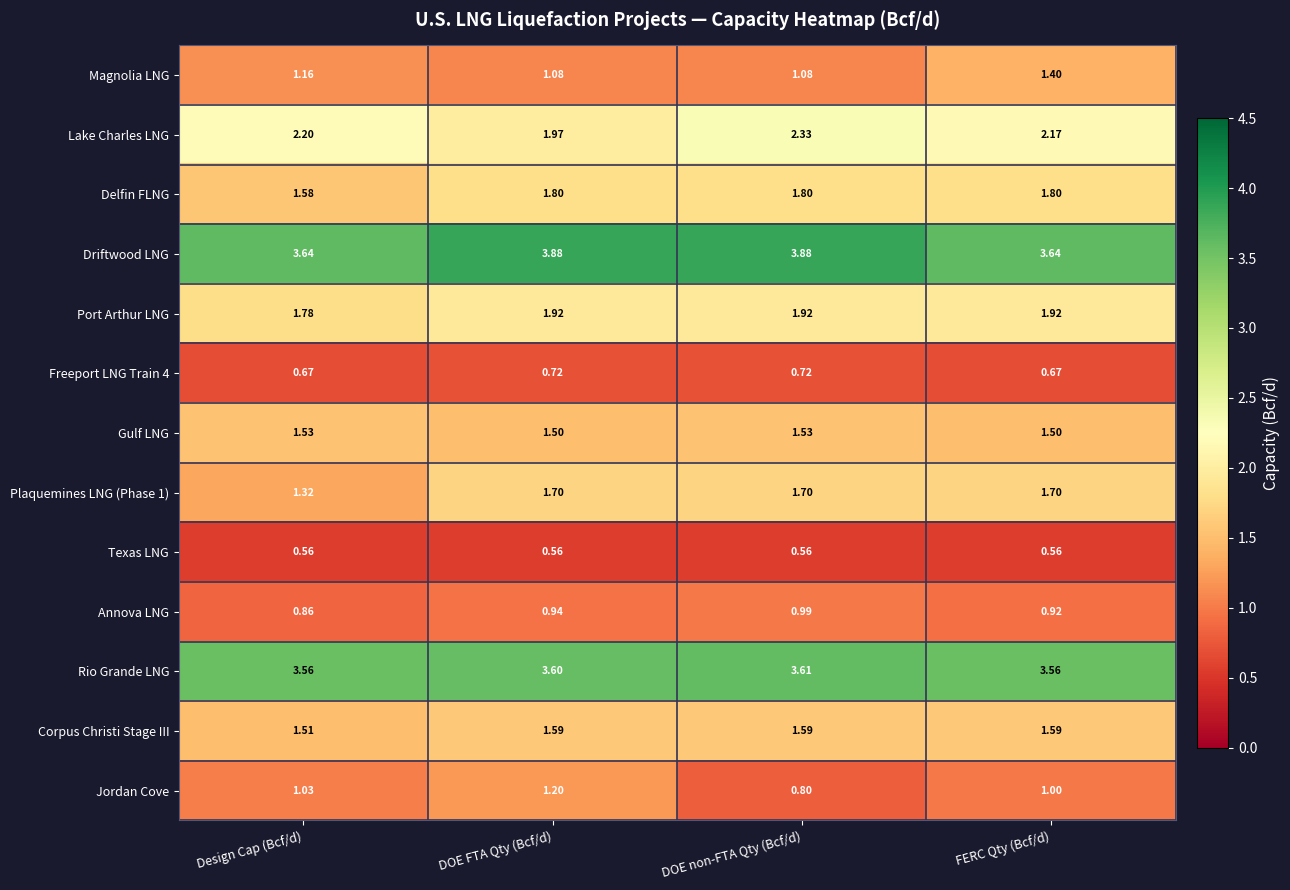

Which series has the largest total across all categories?

Driftwood LNG